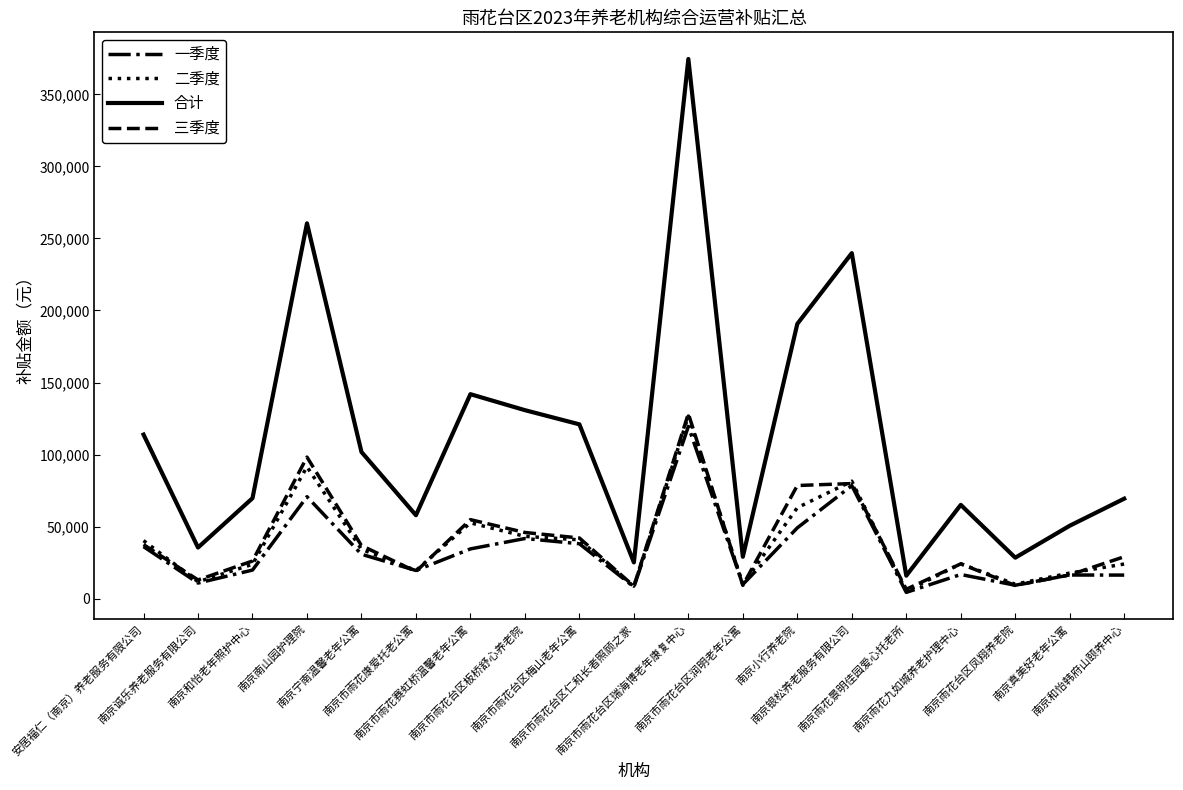

At which label is 合计 closest to 195235?

南京小行养老院